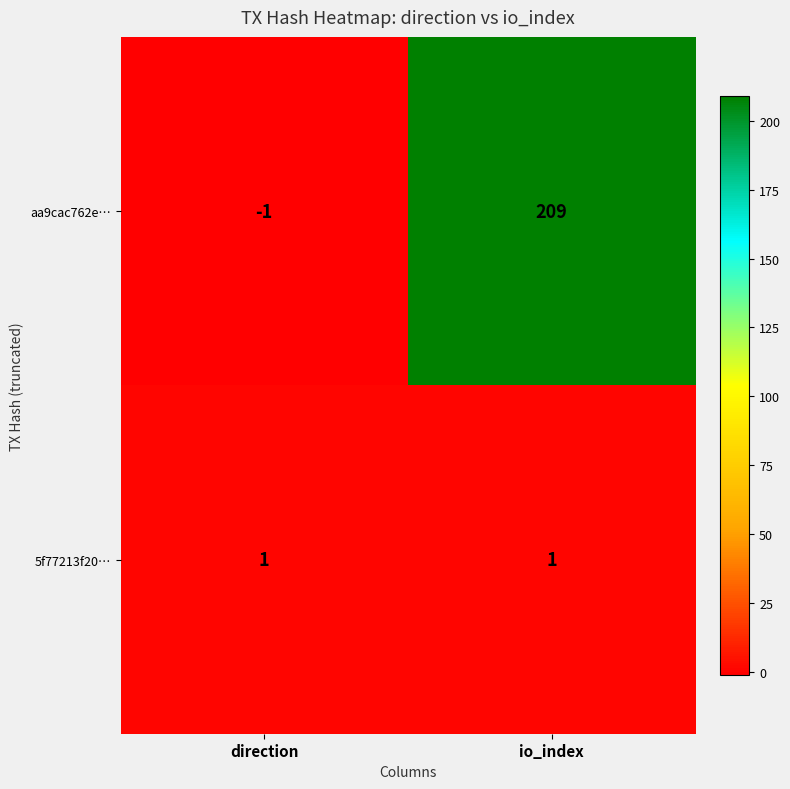

How many categories are shown in the chart?

2